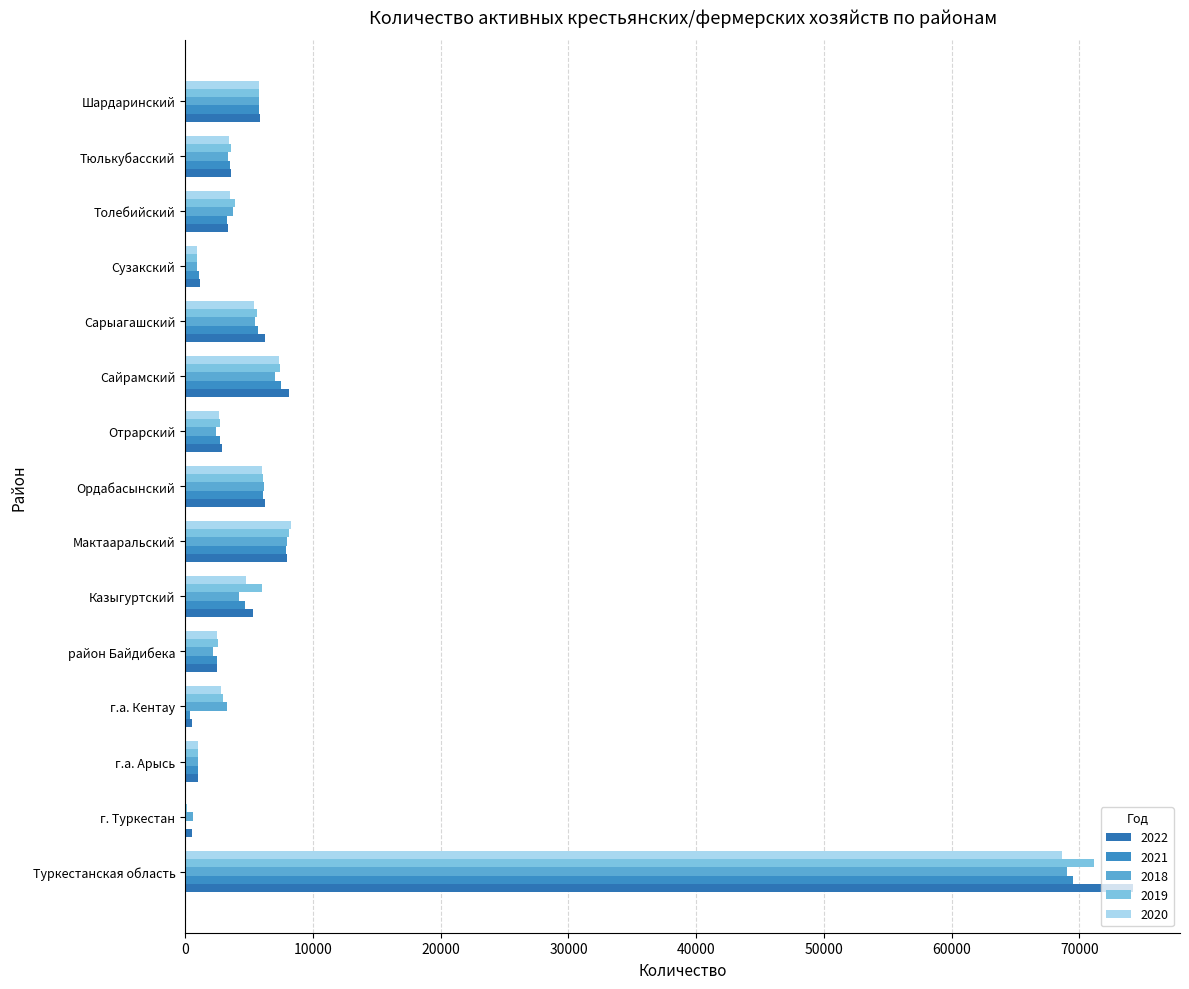

Reading left to right, transcribe all the data shown in this chart.

2022: Туркестанская область=74159	г. Туркестан=535	г.а. Арысь=992	г.а. Кентау=575	район Байдибека=2476	Казыгуртский=5326	Мактааральский=7940	Ордабасынский=6229	Отрарский=2864	Сайрамский=8141	Сарыагашский=6225	Сузакский=1178	Толебийский=3340	Тюлькубасский=3605	Шардаринский=5895
2021: Туркестанская область=69497	г. Туркестан=103	г.а. Арысь=970	г.а. Кентау=401	район Байдибека=2462	Казыгуртский=4721	Мактааральский=7900	Ордабасынский=6088	Отрарский=2736	Сайрамский=7504	Сарыагашский=5665	Сузакский=1058	Толебийский=3255	Тюлькубасский=3479	Шардаринский=5782
2018: Туркестанская область=68985	г. Туркестан=600	г.а. Арысь=1044	г.а. Кентау=3273	район Байдибека=2161	Казыгуртский=4202	Мактааральский=7994	Ордабасынский=6203	Отрарский=2452	Сайрамский=6998	Сарыагашский=5438	Сузакский=898	Толебийский=3771	Тюлькубасский=3336	Шардаринский=5792
2019: Туркестанская область=71151	г. Туркестан=107	г.а. Арысь=1040	г.а. Кентау=2962	район Байдибека=2560	Казыгуртский=6005	Мактааральский=8123	Ордабасынский=6127	Отрарский=2730	Сайрамский=7385	Сарыагашский=5608	Сузакский=953	Толебийский=3868	Тюлькубасский=3563	Шардаринский=5745
2020: Туркестанская область=68592	г. Туркестан=26	г.а. Арысь=985	г.а. Кентау=2806	район Байдибека=2460	Казыгуртский=4724	Мактааральский=8290	Ордабасынский=5997	Отрарский=2671	Сайрамский=7361	Сарыагашский=5387	Сузакский=949	Толебийский=3505	Тюлькубасский=3394	Шардаринский=5750